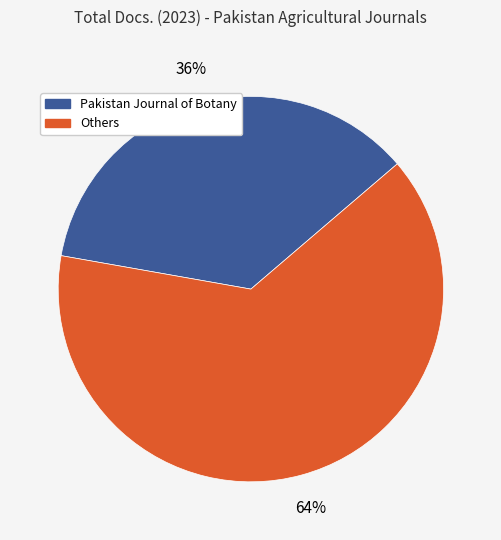

Does any single category account for the majority?

Yes